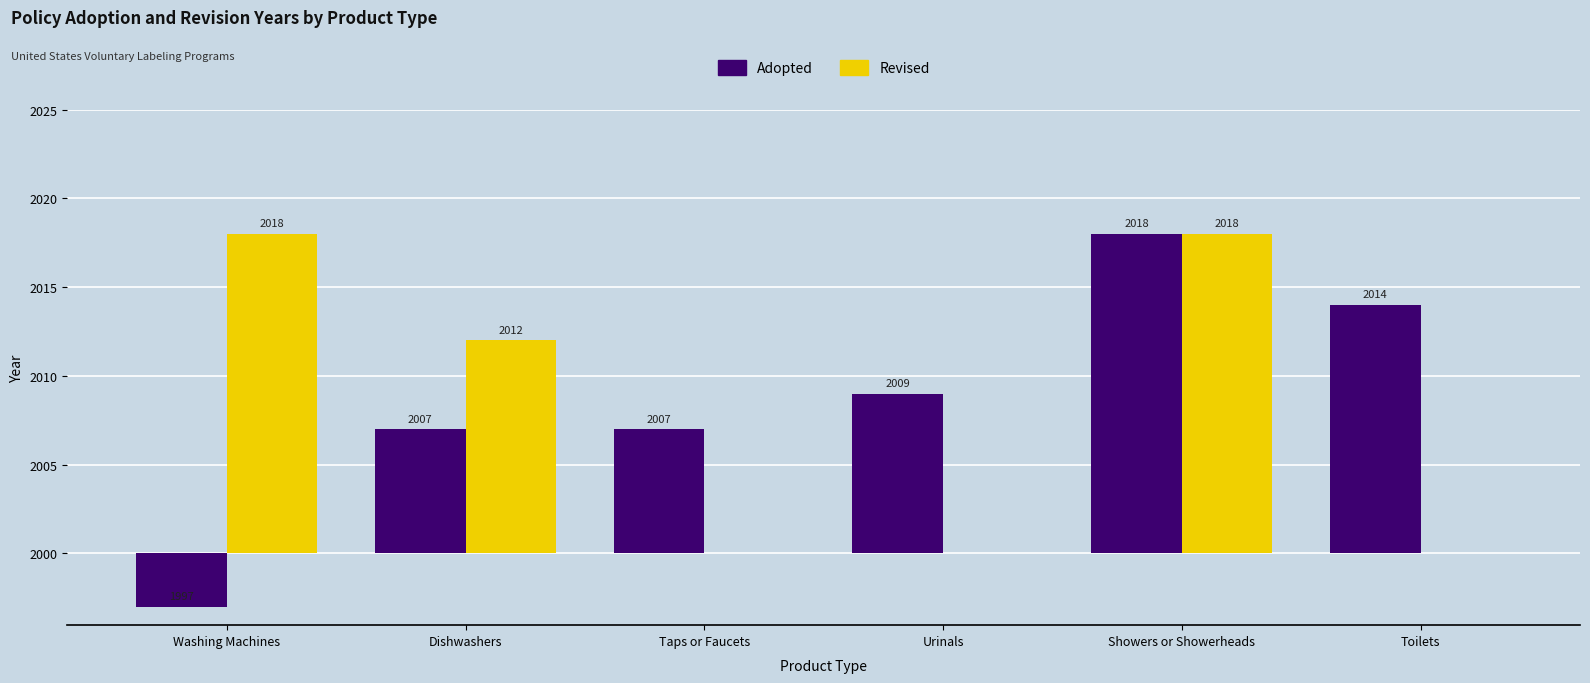

At Toilets, list the series in order from largest to smallest.

Adopted, Revised